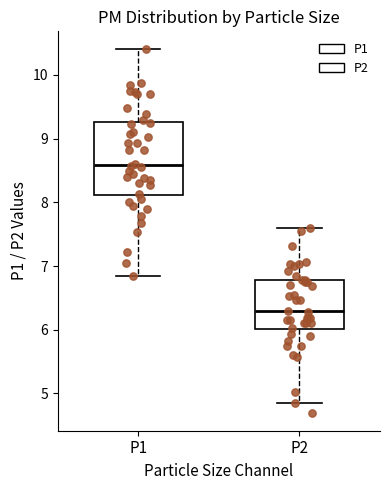

Reading left to right, read every box against the y-axis: the position of its median line, the range the box covers, and the ends of its whiskers. The values are not printed on the chart, so give them approximately, as read against the axis.

P1: median 8.6, box 8.1 to 9.3, whiskers 6.9 to 10.4
P2: median 6.3, box 6.0 to 6.8, whiskers 4.9 to 7.6